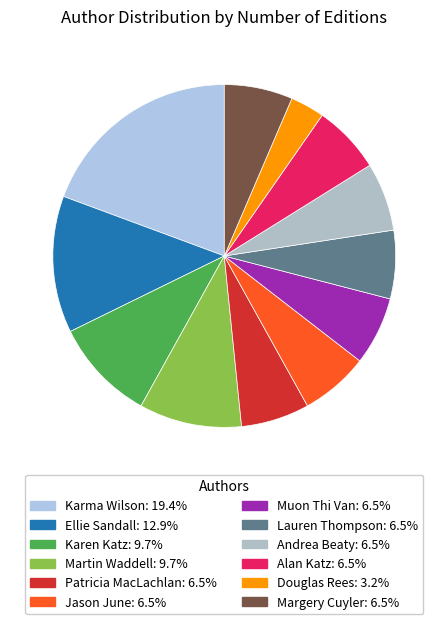

To the nearest percent, what portion does Martin Waddell represent?

10%